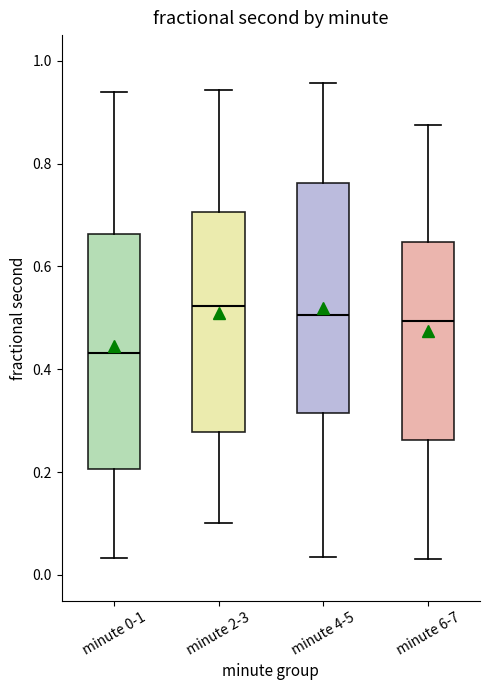

Where is the upper edge of the box for minute 2-3 on the y-axis? The values are not printed on the chart, so give them approximately, as read against the axis.

0.70